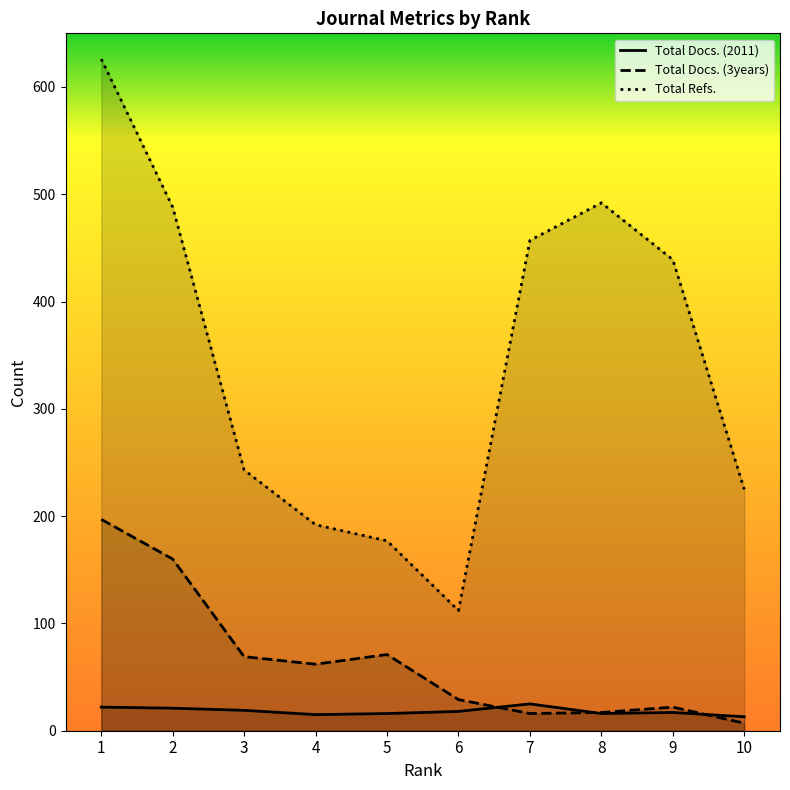

True or false: Total Docs. (3years) and Total Refs. cross at least once.

False